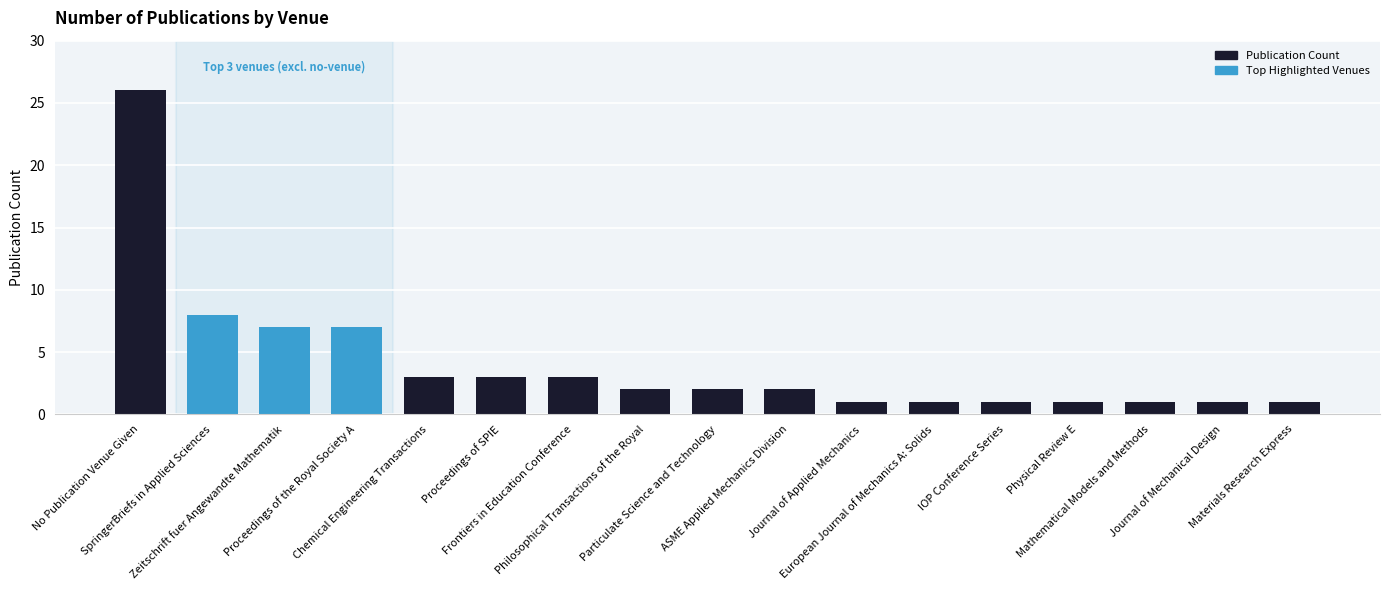

Reading right to left, list all the values displayed in this chart.

Materials Research Express=1	Journal of Mechanical Design=1	Mathematical Models and Methods=1	Physical Review E=1	IOP Conference Series=1	European Journal of Mechanics A: Solids=1	Journal of Applied Mechanics=1	ASME Applied Mechanics Division=2	Particulate Science and Technology=2	Philosophical Transactions of the Royal=2	Frontiers in Education Conference=3	Proceedings of SPIE=3	Chemical Engineering Transactions=3	Proceedings of the Royal Society A=7	Zeitschrift fuer Angewandte Mathematik=7	SpringerBriefs in Applied Sciences=8	No Publication Venue Given=26